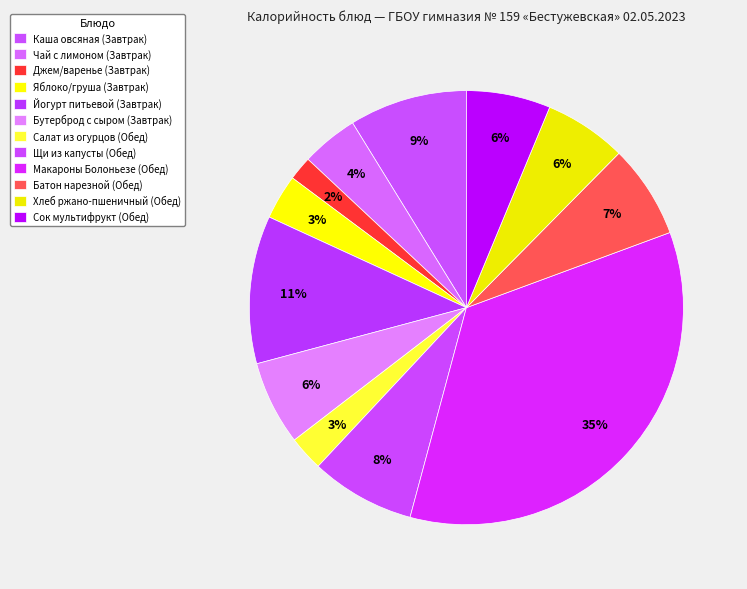

The Чай с лимоном (Завтрак) slice represents 4% of the pie. True or false?

True